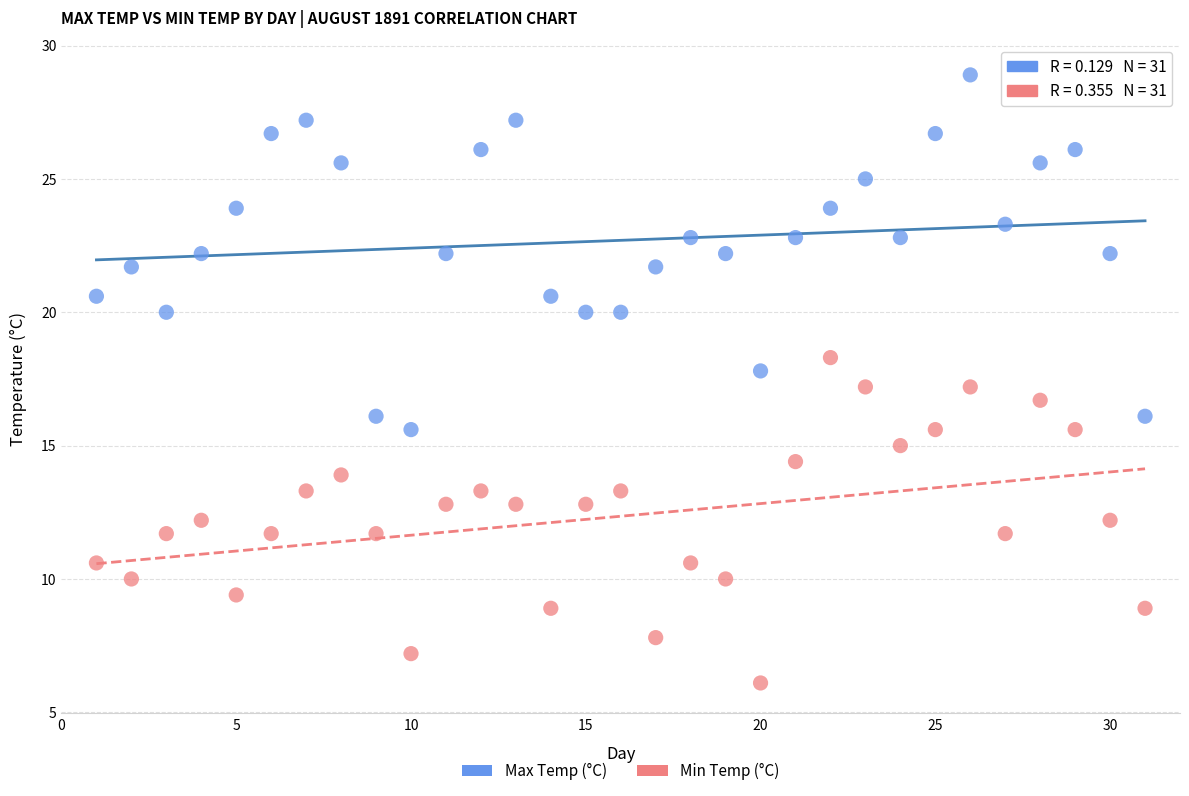

What are all the series names shown in the legend?

Max Temp (°C), Min Temp (°C)